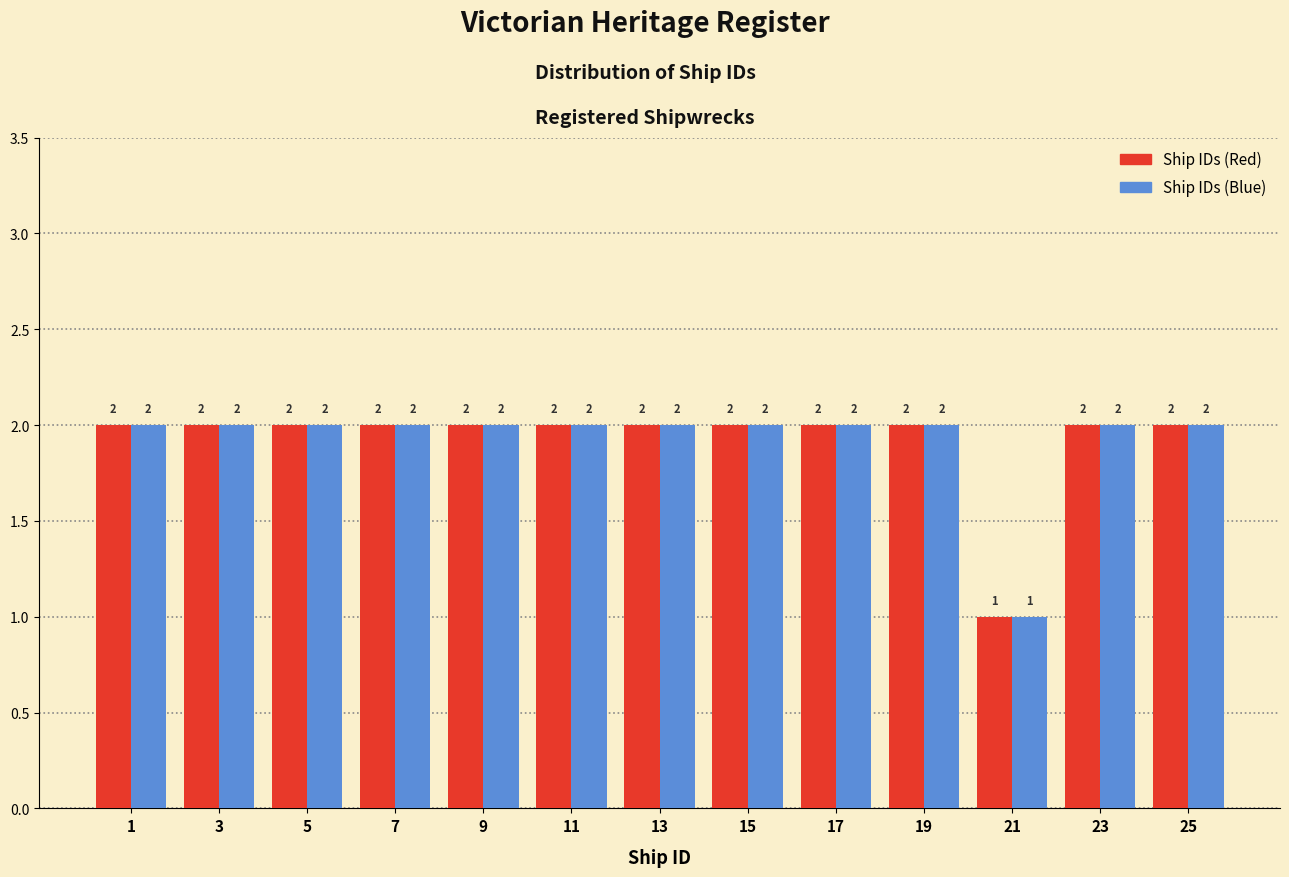

Reading right to left, transcribe all the data shown in this chart.

Ship IDs (Red): 2	2	1	2	2	2	2	2	2	2	2	2	2
Ship IDs (Blue): 2	2	1	2	2	2	2	2	2	2	2	2	2